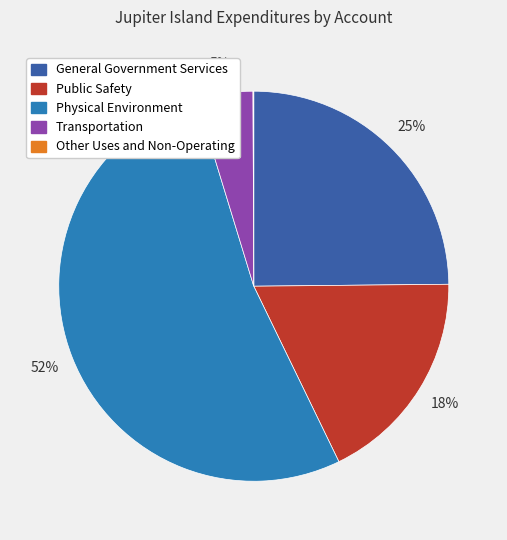

Which category accounts for the majority?

Physical Environment